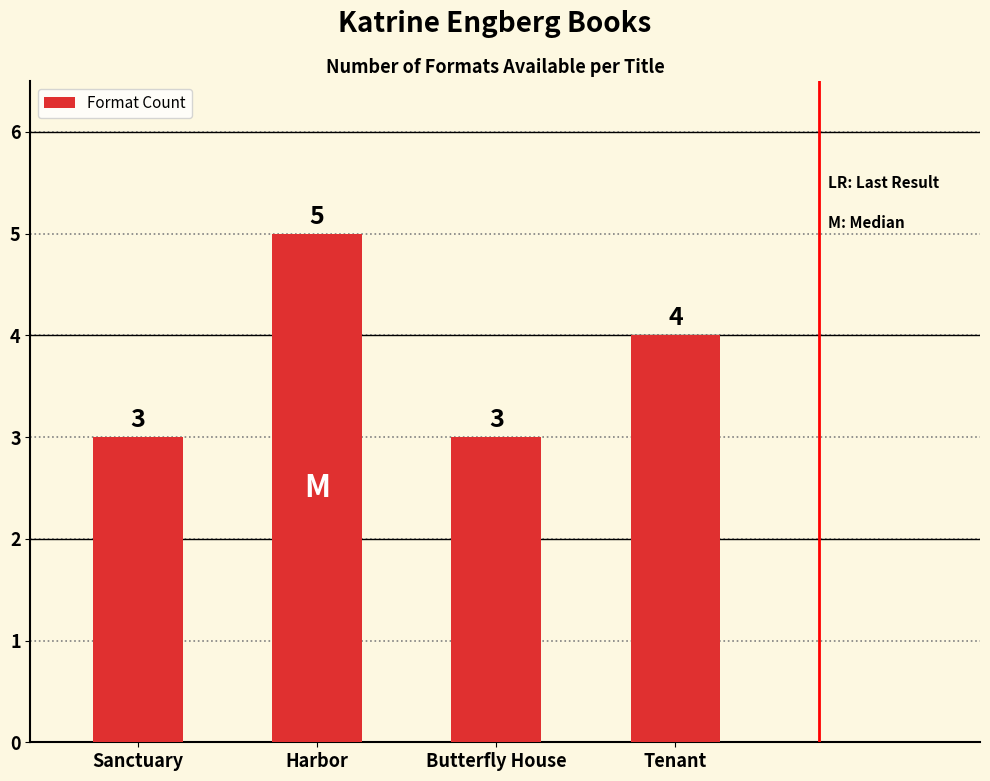

What is the change in value from Sanctuary to Harbor?

+2